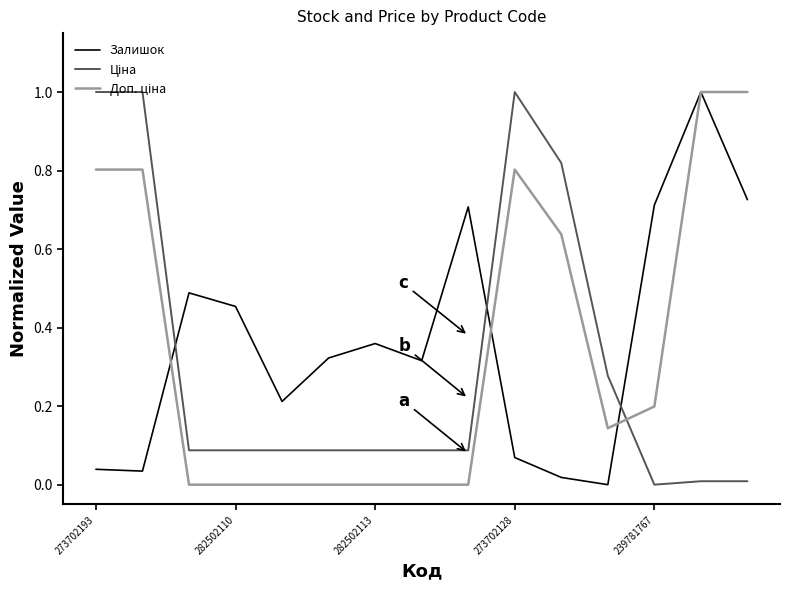

What is the maximum value shown in the chart?

1.0